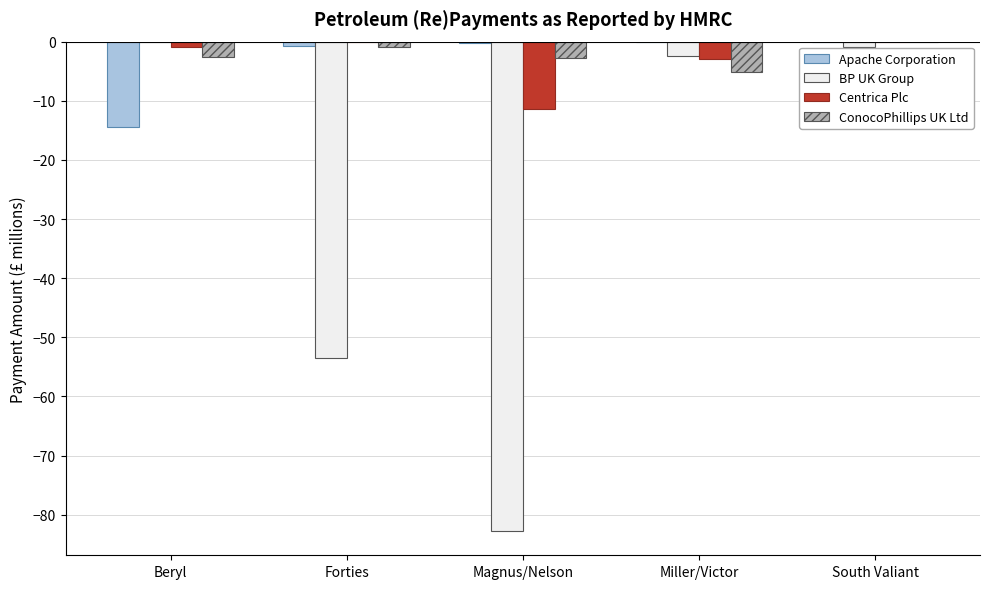

The Apache Corporation series shows 5.9 at South Valiant. True or false?

False